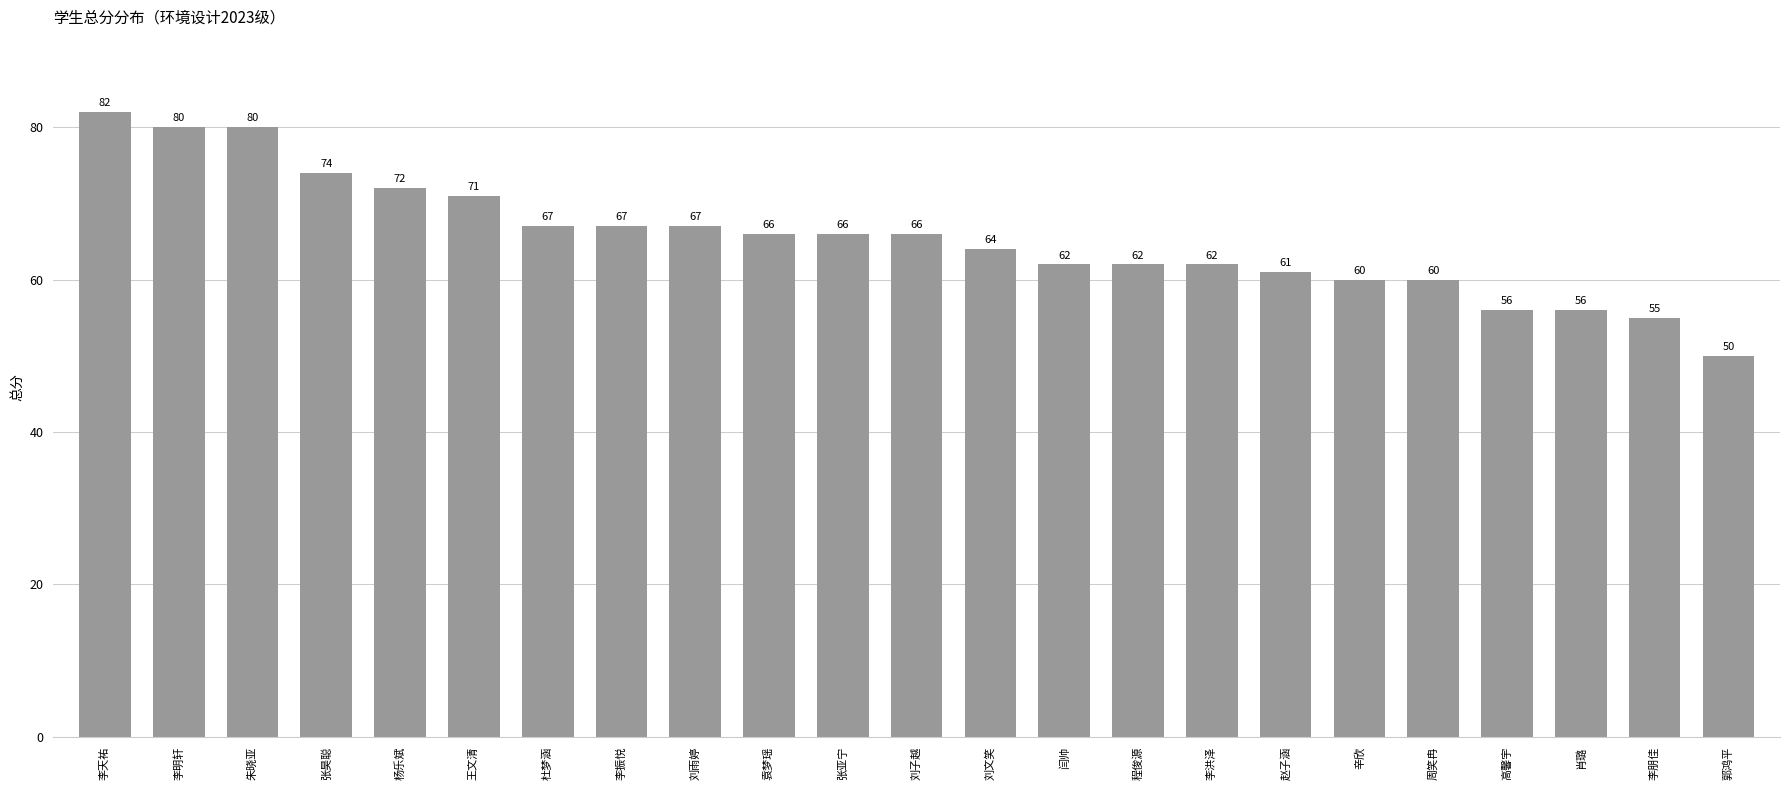

What is the average value?

65